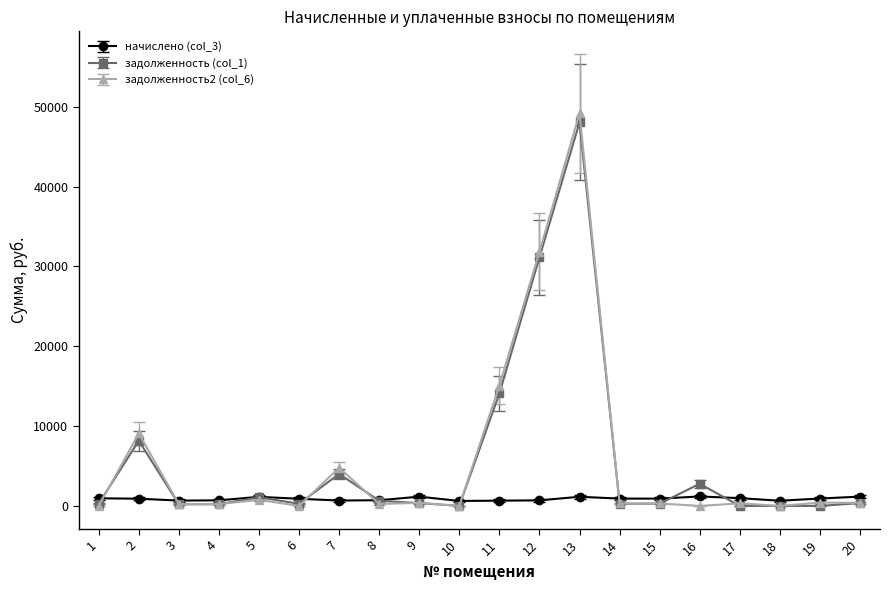

What is the value of the задолженность2 (col_6) point at the 4th from the left?

233.4